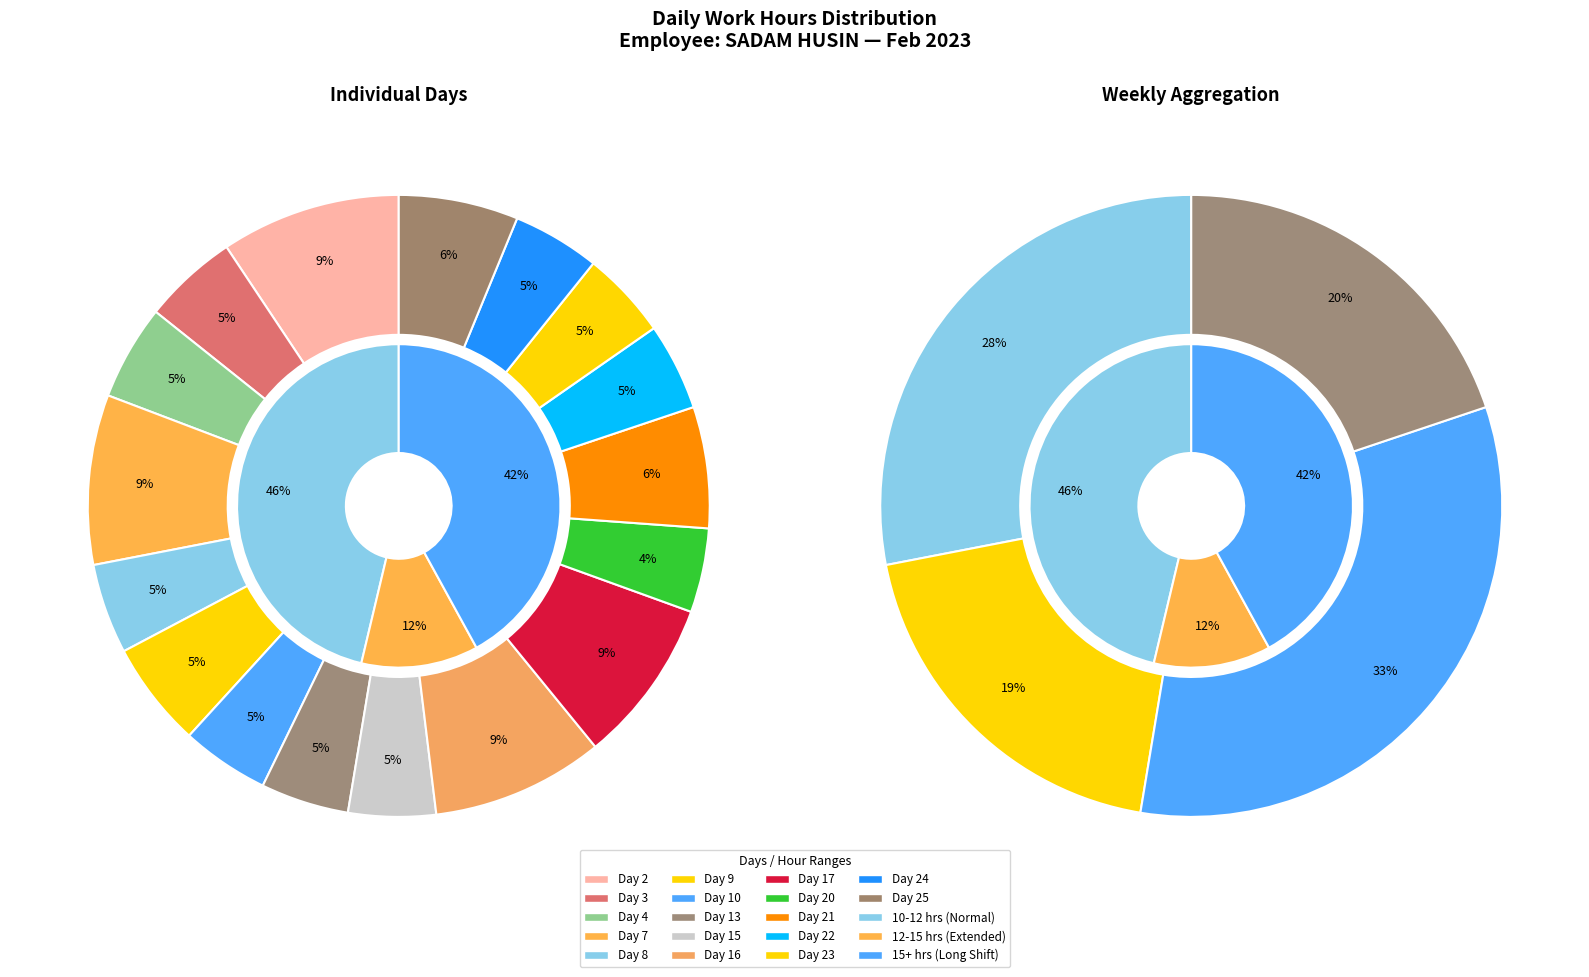

What is the total percentage of Day 15 and Day 25?

10.8%